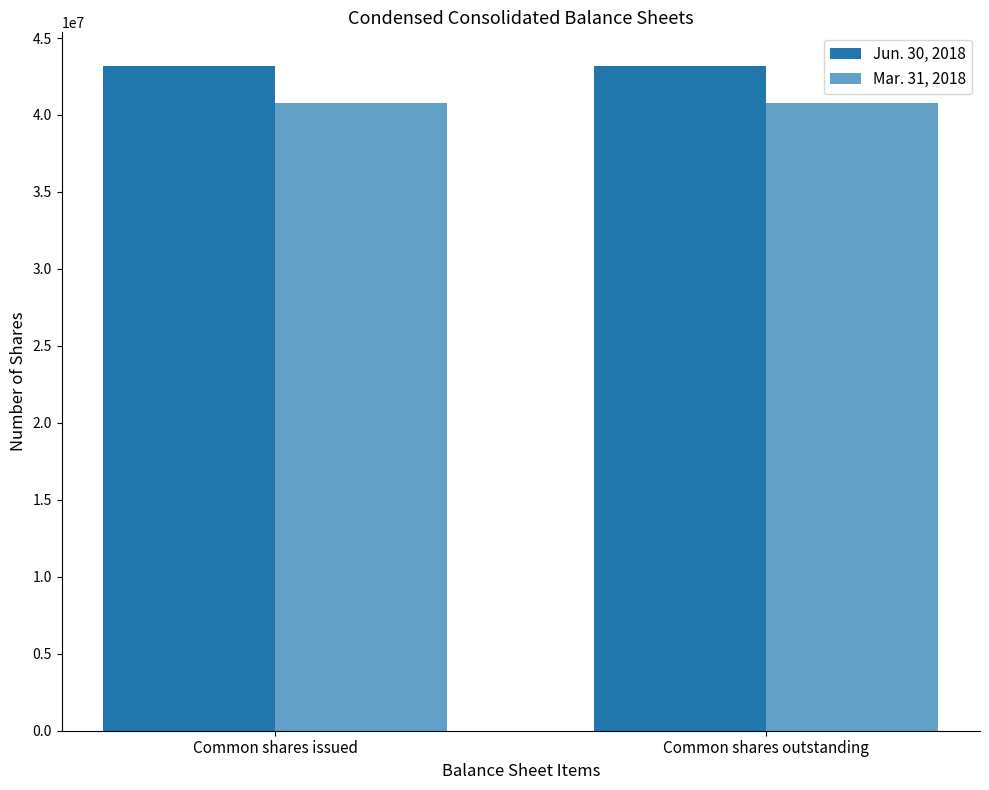

What is the value of the Jun. 30, 2018 bar at the 2nd from the left?

43208923